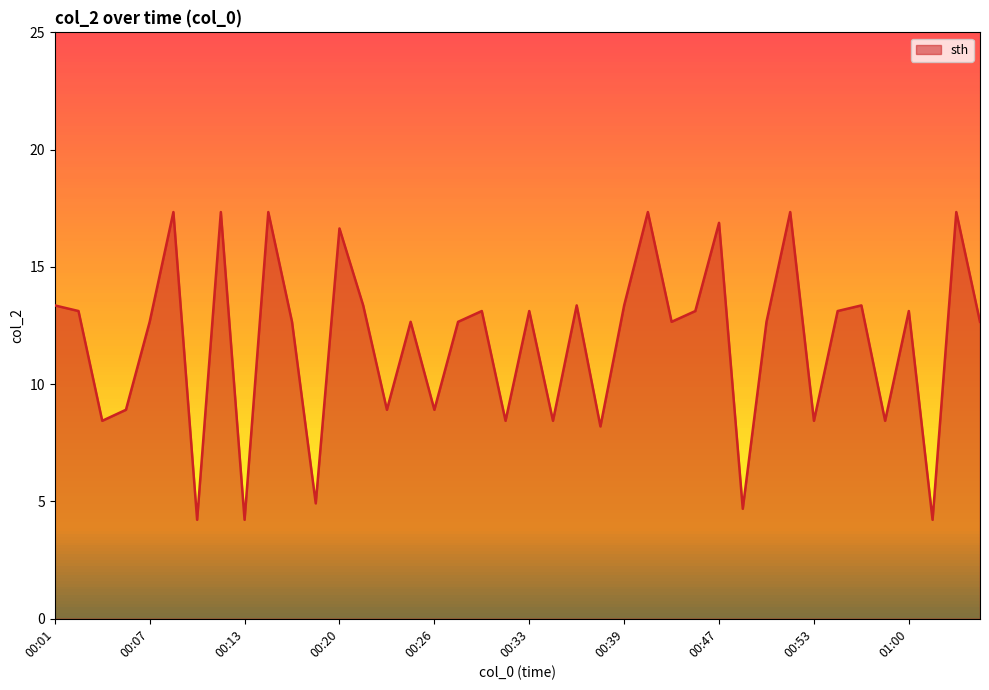

What is the difference between the maximum and minimum values?

13.1